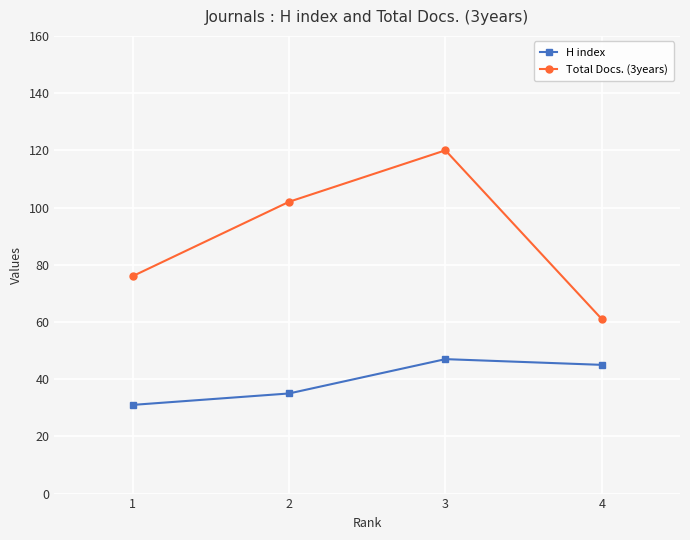

Between 1 and 2, which series saw the biggest shift?

Total Docs. (3years)